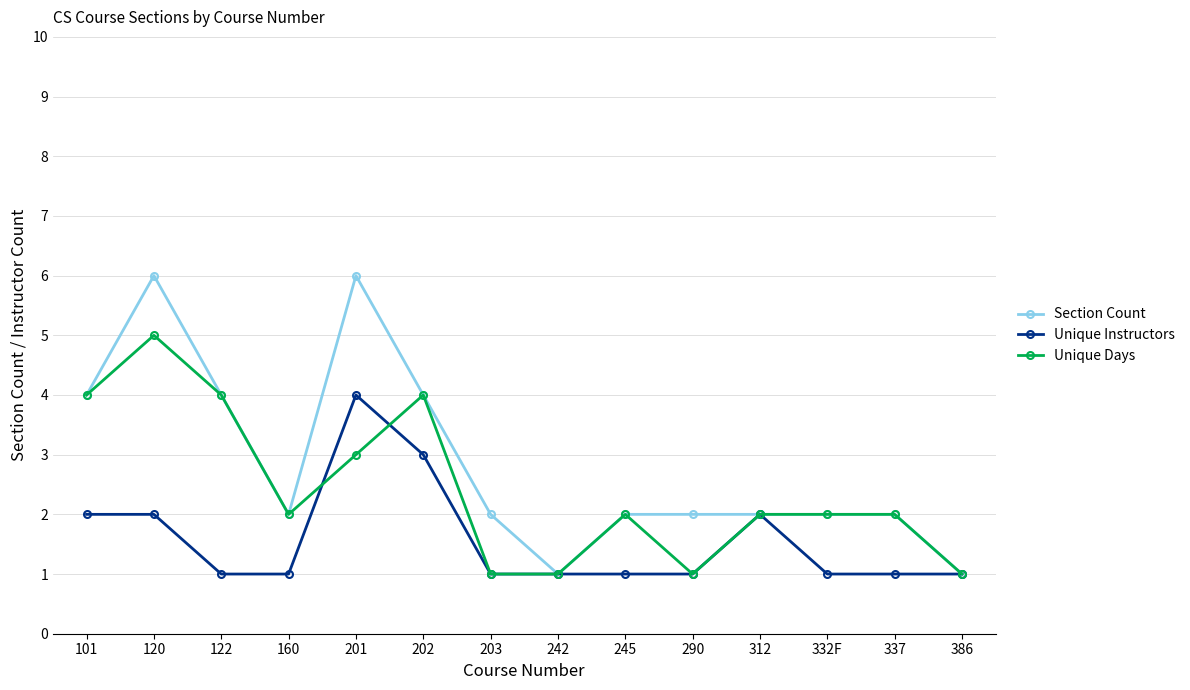

At which category does Section Count reach its first local valley?

160